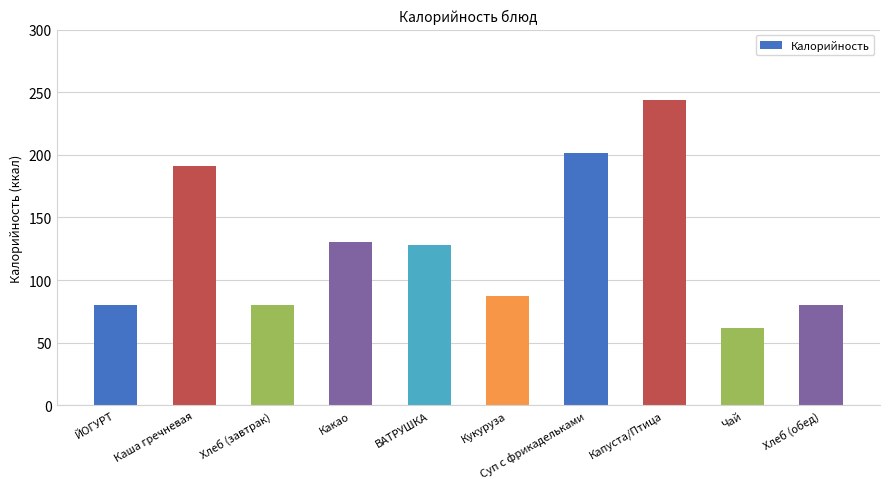

At which label does the data first exceed 128?

Каша гречневая